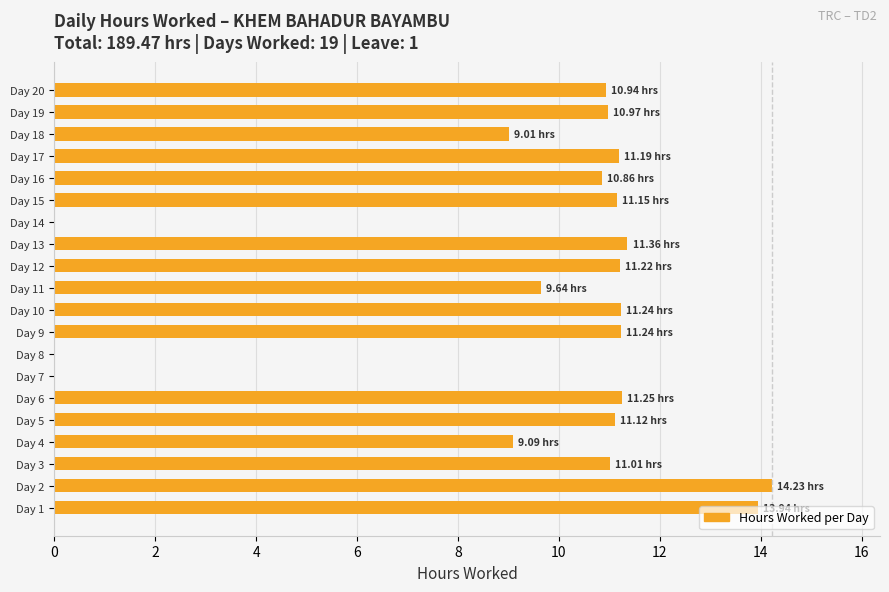

What is the change in value from Day 1 to Day 5?

-2.8